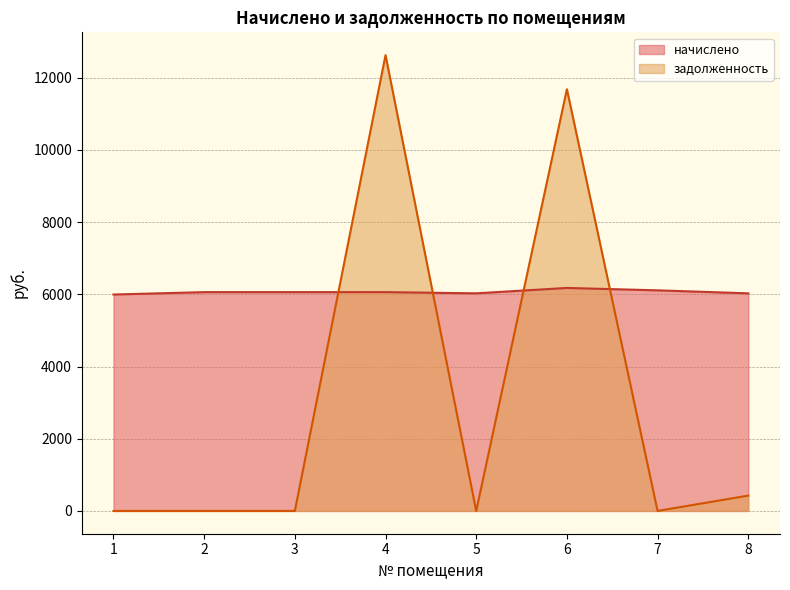

What are all the series names shown in the legend?

начислено, задолженность